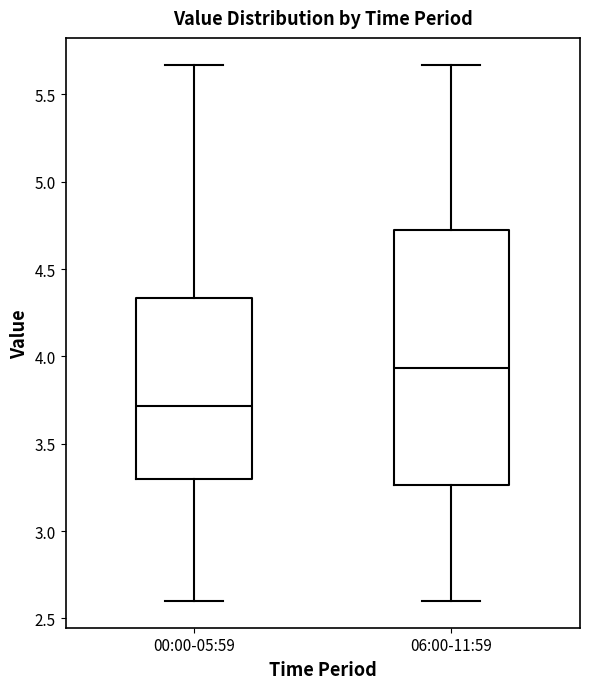

Reading left to right, read every box against the y-axis: the position of its median line, the range the box covers, and the ends of its whiskers. The values are not printed on the chart, so give them approximately, as read against the axis.

00:00-05:59: median 3.70, box 3.30 to 4.35, whiskers 2.60 to 5.65
06:00-11:59: median 3.95, box 3.25 to 4.70, whiskers 2.60 to 5.65